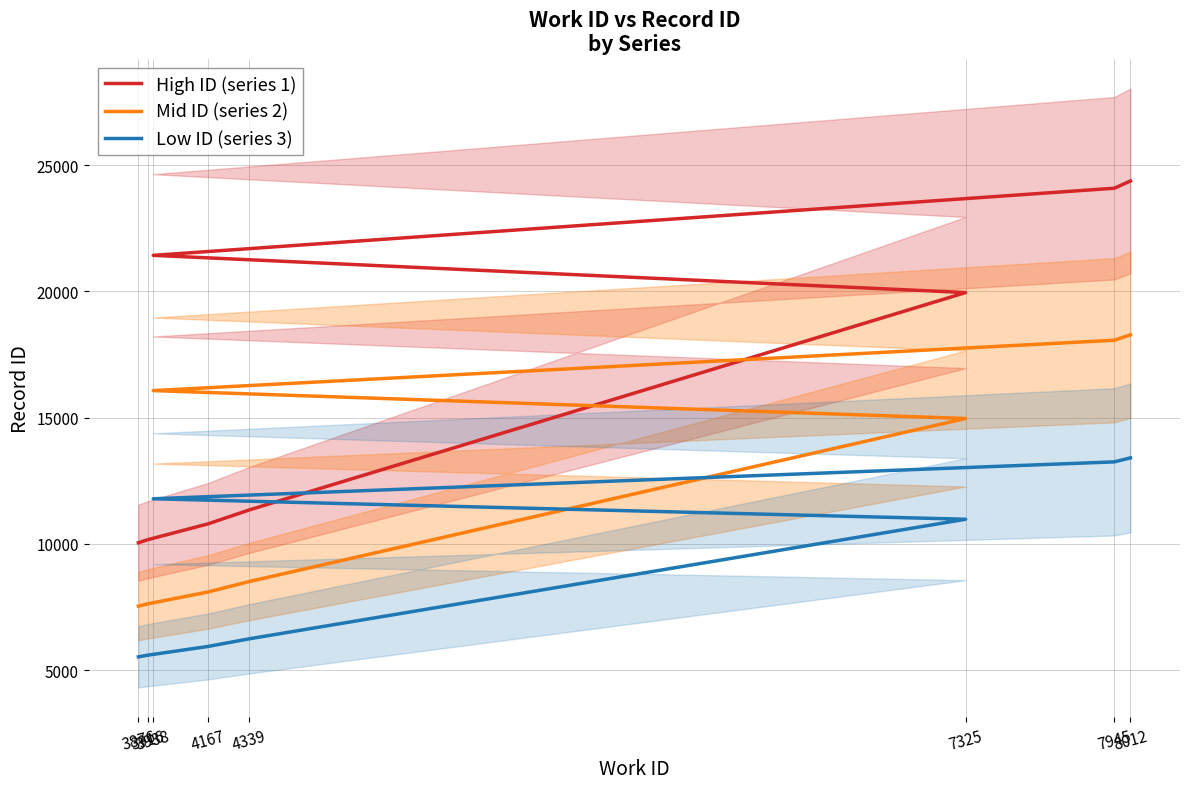

What is the approximate value of Low ID (series 3) at 3938?

11785.4